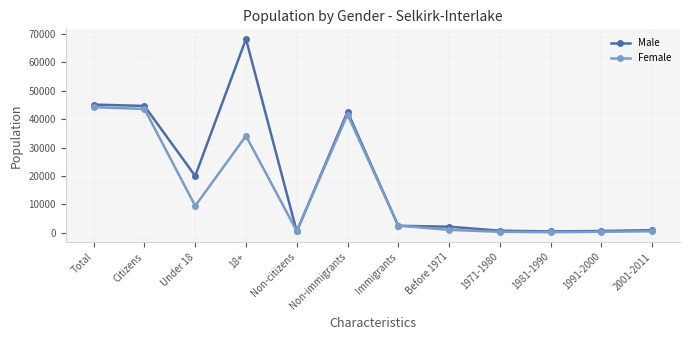

What is the total value across all series at 1991-2000?

1020